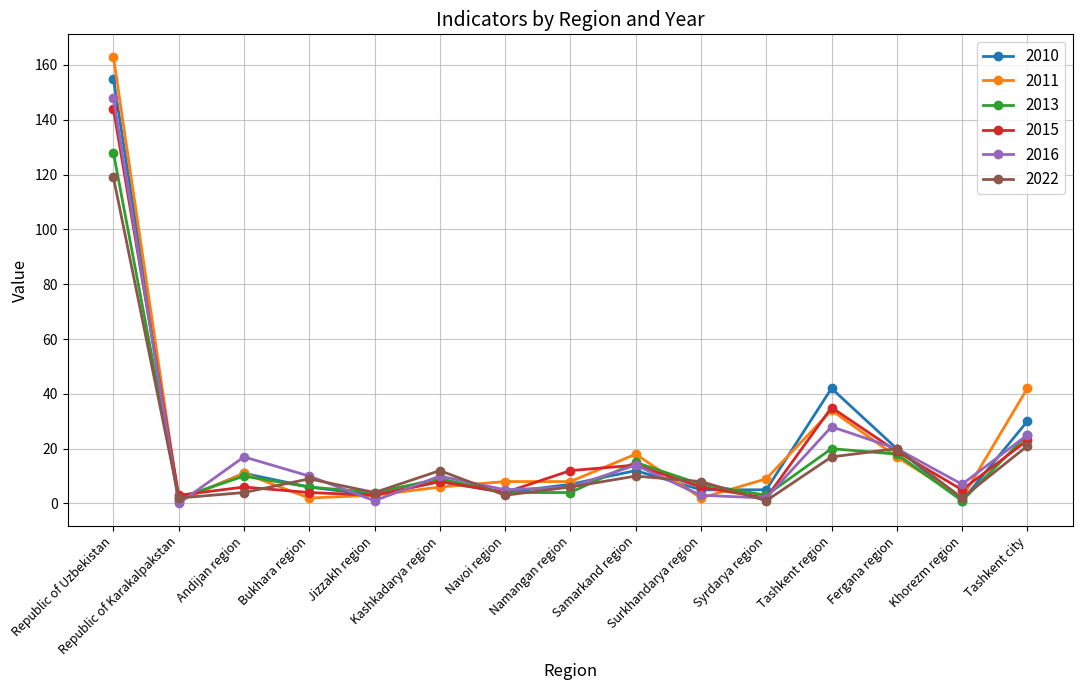

What value does the 2010 series have at Namangan region?

7